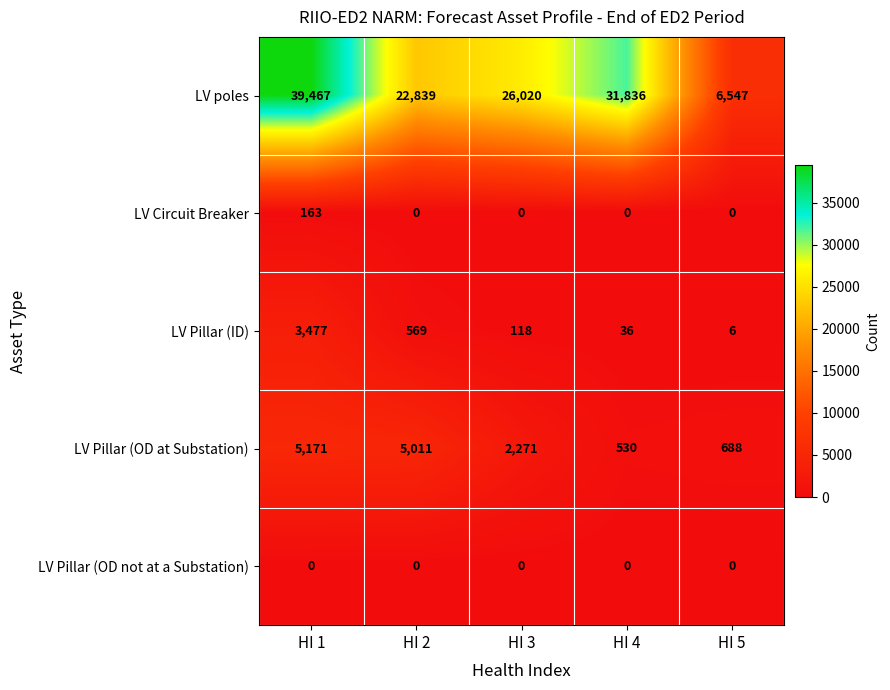

True or false: LV poles has a value of 38692 at HI 2.

False